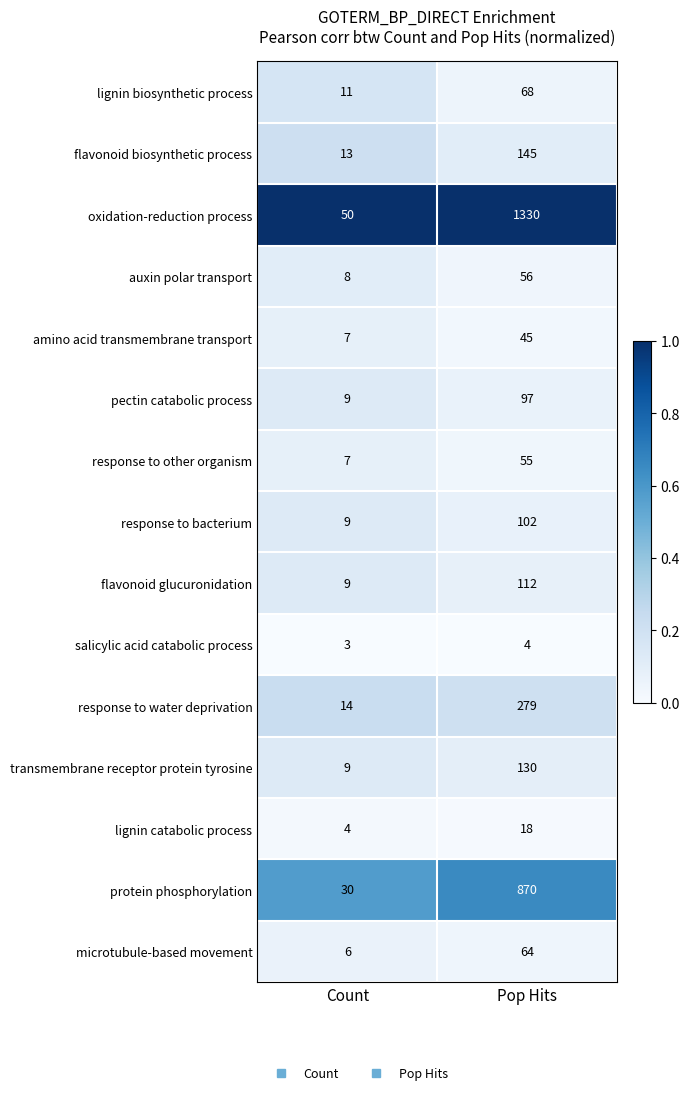

Reading left to right, extract all data points from this chart.

lignin biosynthetic process: 11	68
flavonoid biosynthetic process: 13	145
oxidation-reduction process: 50	1330
auxin polar transport: 8	56
amino acid transmembrane transport: 7	45
pectin catabolic process: 9	97
response to other organism: 7	55
response to bacterium: 9	102
flavonoid glucuronidation: 9	112
salicylic acid catabolic process: 3	4
response to water deprivation: 14	279
transmembrane receptor protein tyrosine: 9	130
lignin catabolic process: 4	18
protein phosphorylation: 30	870
microtubule-based movement: 6	64